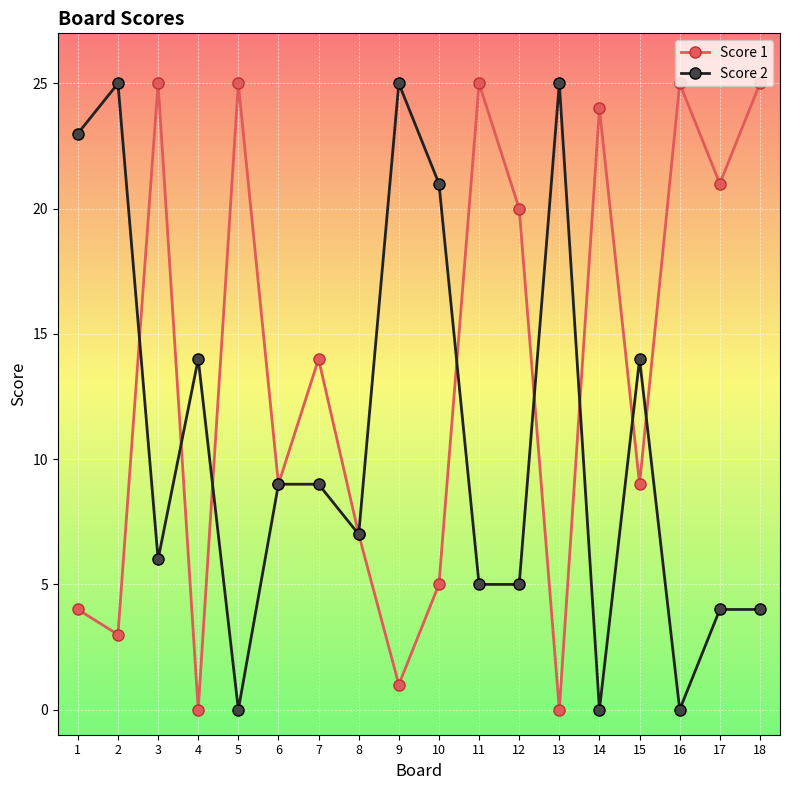

True or false: Score 2 and Score 1 intersect in this chart.

True